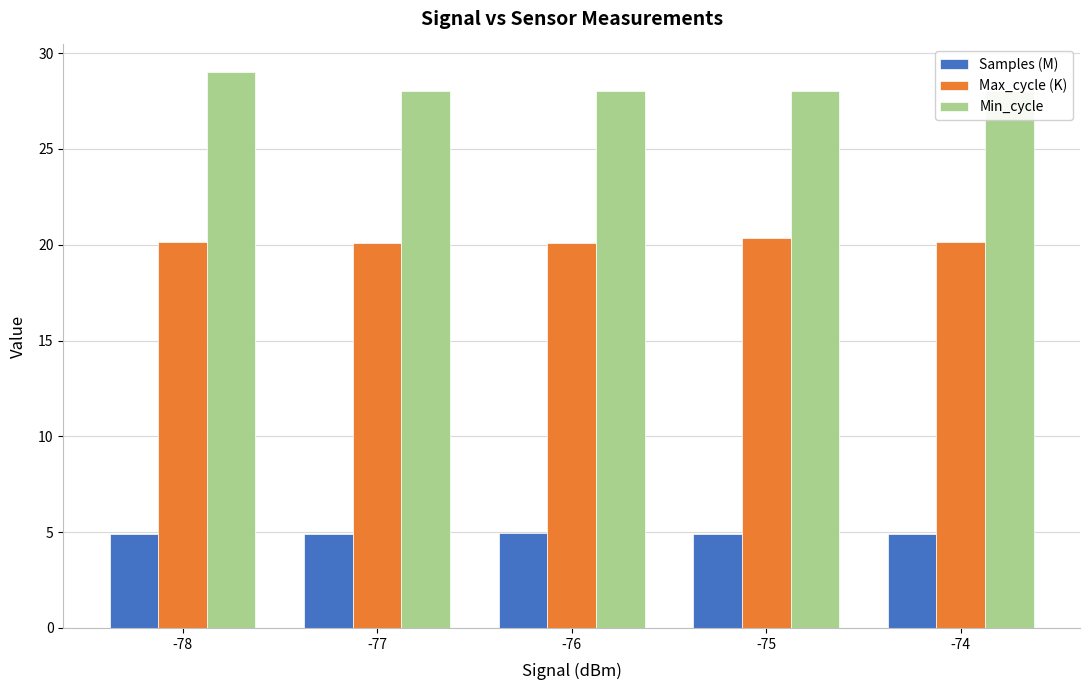

The Min_cycle series shows 28.0 at -74. True or false?

True